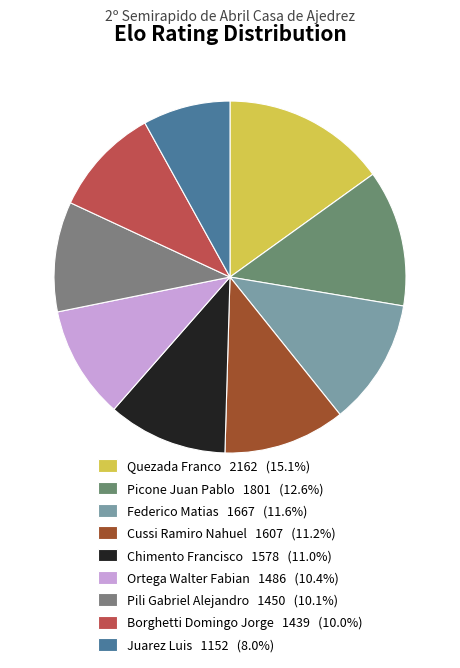

Count the number of slices in the pie.

9